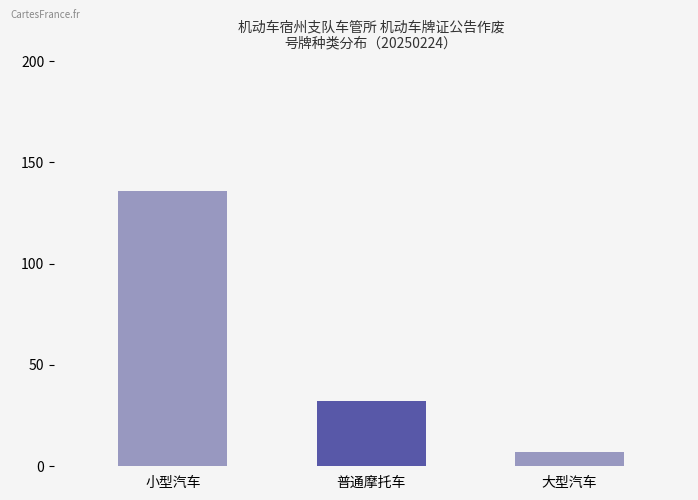

Rank the categories by value from highest to lowest.

小型汽车, 普通摩托车, 大型汽车